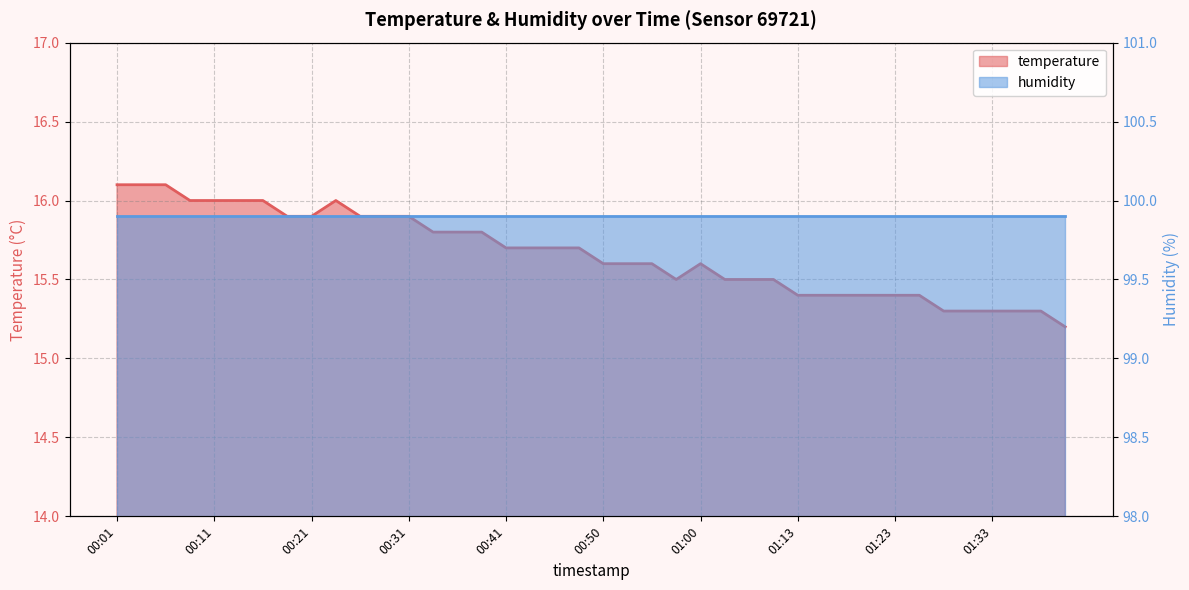

What is the average value?

15.7